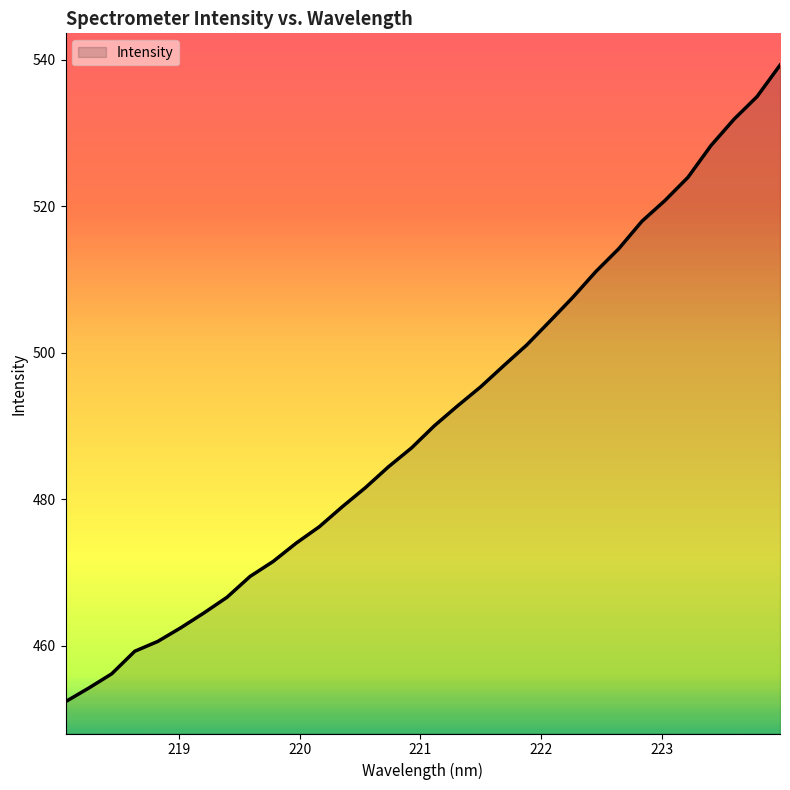

What is the difference between the maximum and minimum values?

86.9